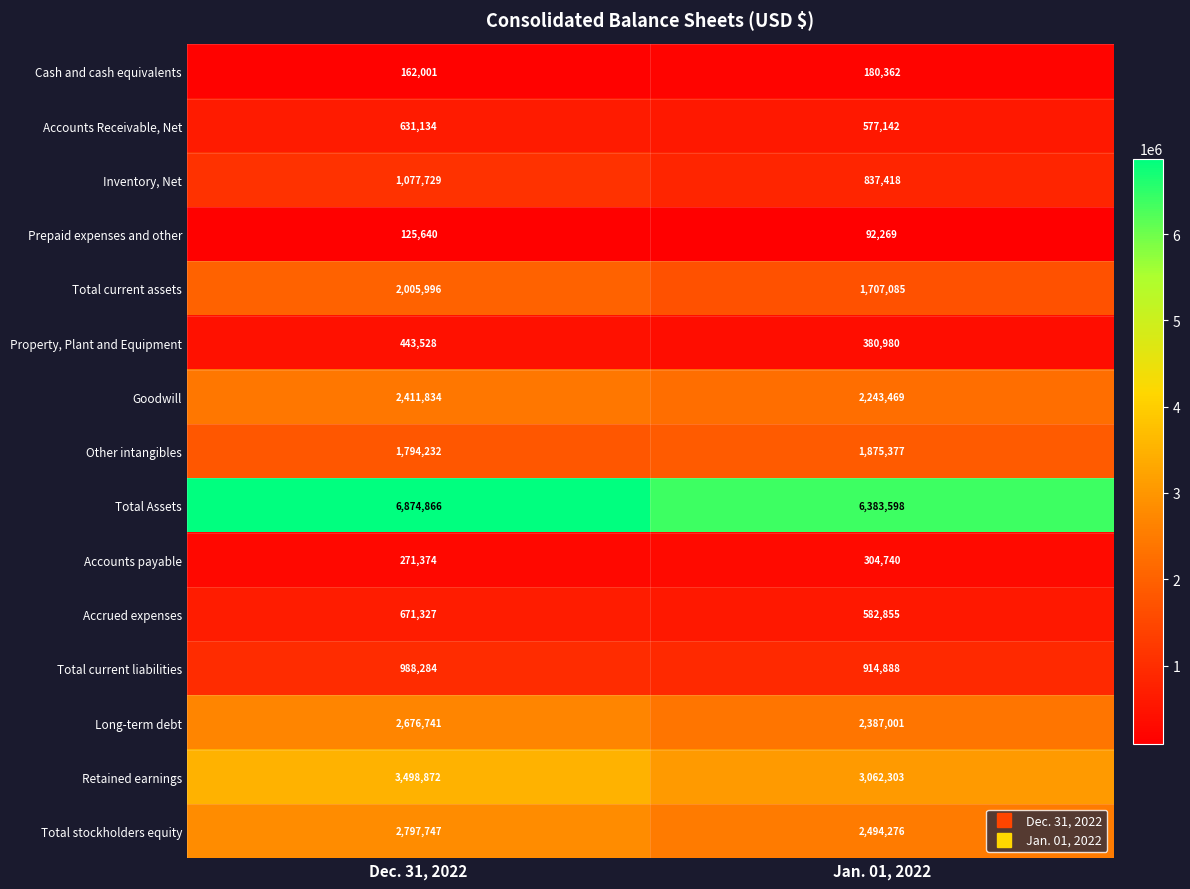

At which label is Prepaid expenses and other closest to 108954?

Jan. 01, 2022